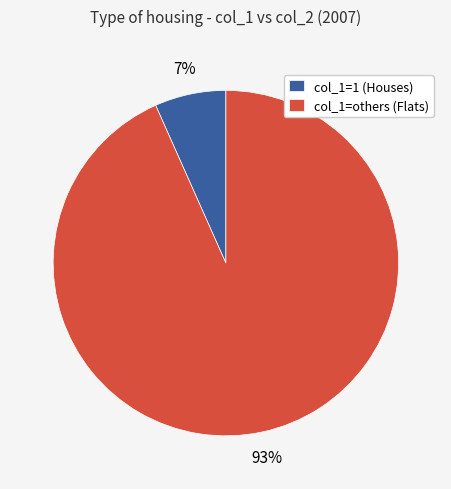

The col_1=1 (Houses) slice represents 1% of the pie. True or false?

False